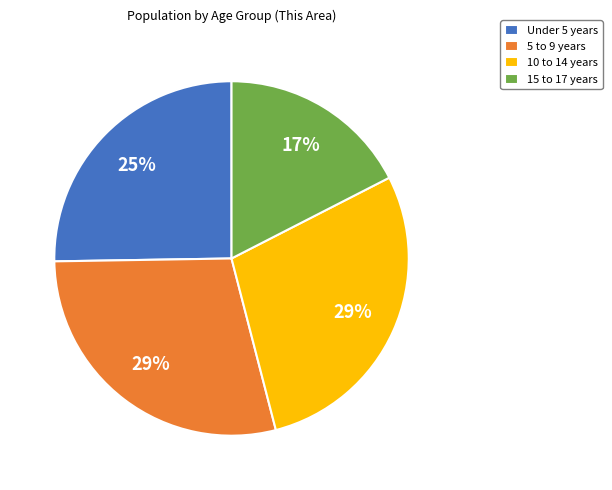

Is it true that Under 5 years is 25% of the pie?

True